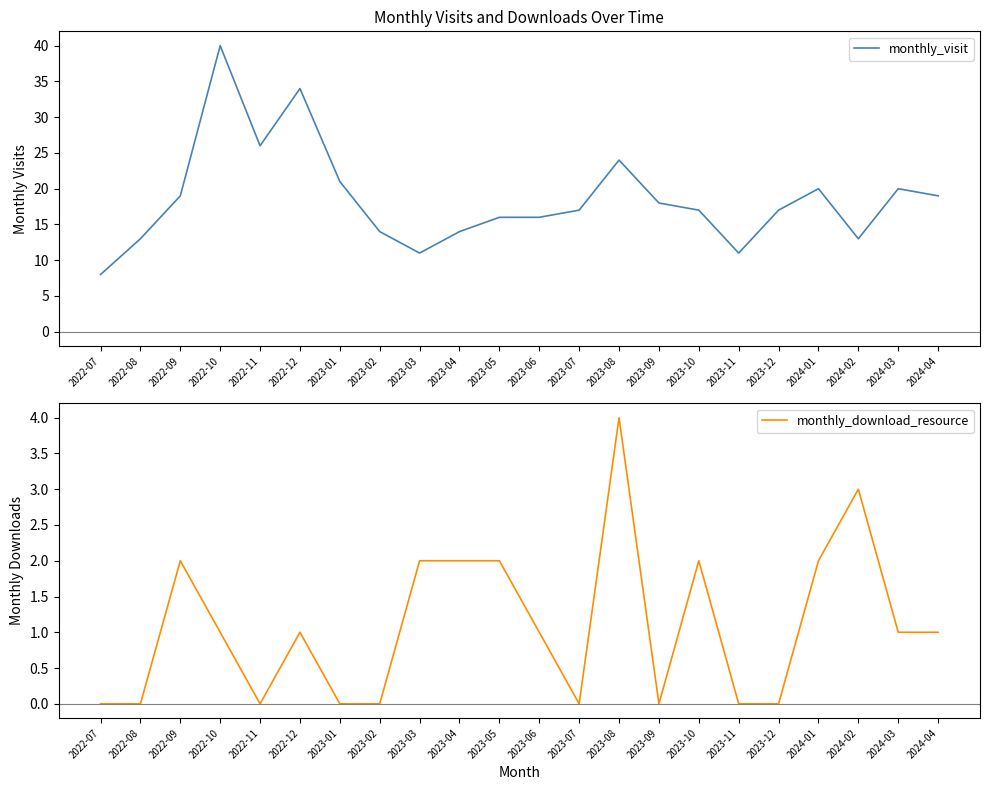

At 2023-01, list the series in order from smallest to largest.

monthly_download_resource, monthly_visit